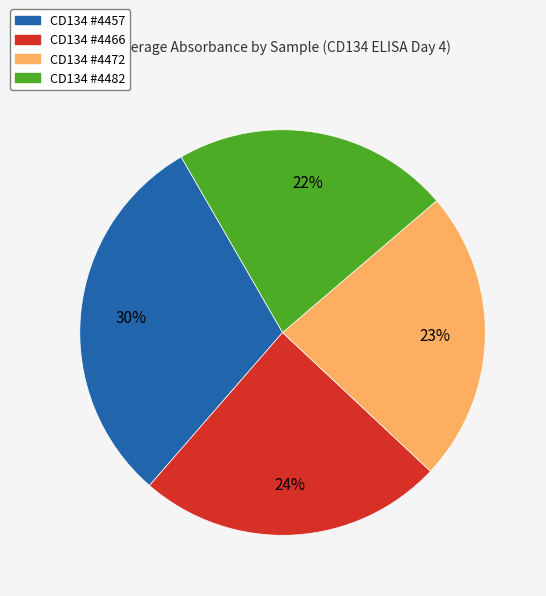

How many slices are in this pie chart?

4